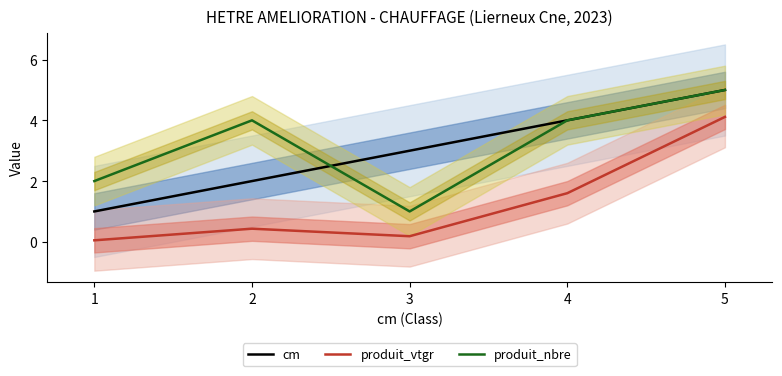

Reading right to left, extract all data points from this chart.

cm: 5=5.0	4=4.0	3=3.0	2=2.0	1=1.0
produit_vtgr: 5=4.1	4=1.6	3=0.2	2=0.4	1=0.0
produit_nbre: 5=5.0	4=4.0	3=1.0	2=4.0	1=2.0